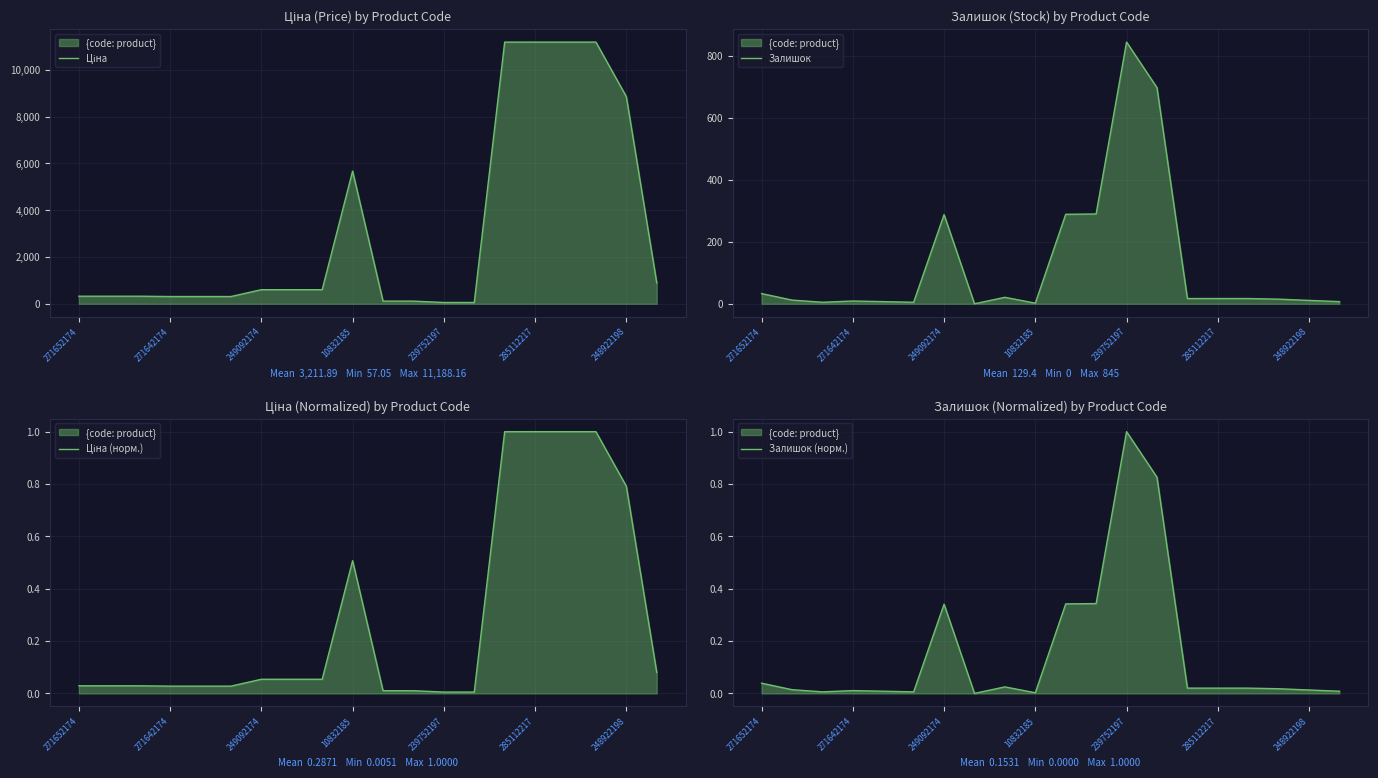

True or false: Ціна (норм.) and Залишок cross at least once.

True